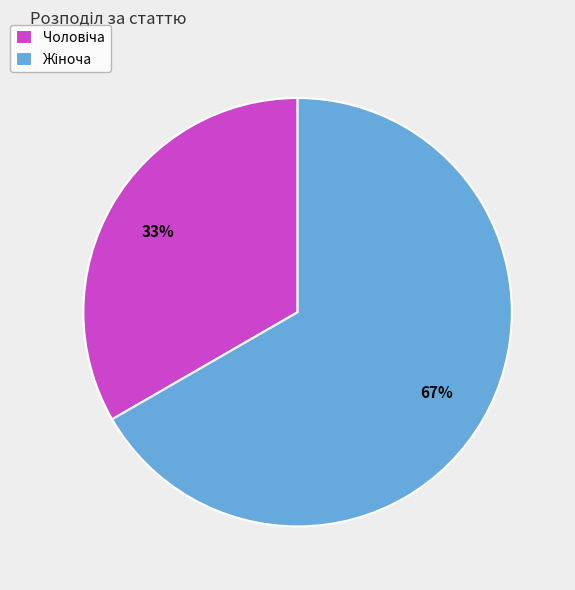

To the nearest percent, what is the average slice percentage?

50%